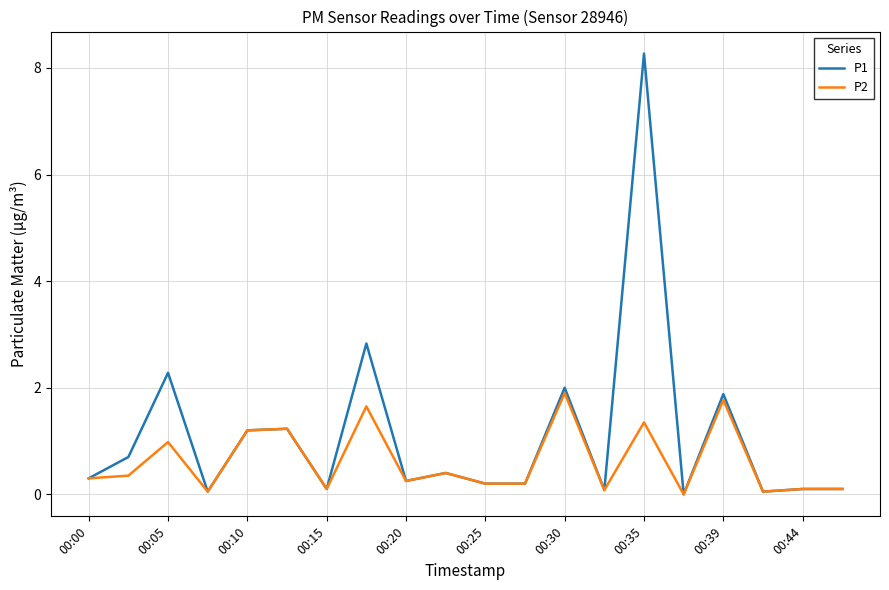

Which series has the largest range (max minus min)?

P1